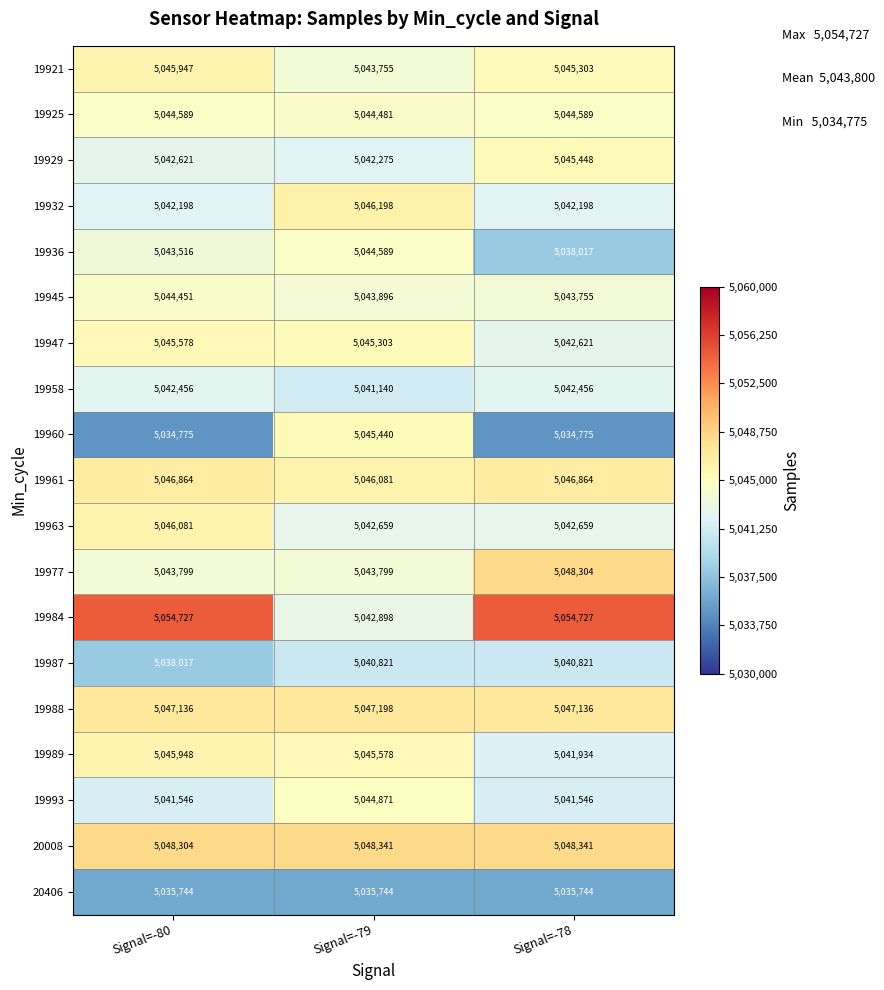

What is the total value across all series at Signal=-78?

95827238